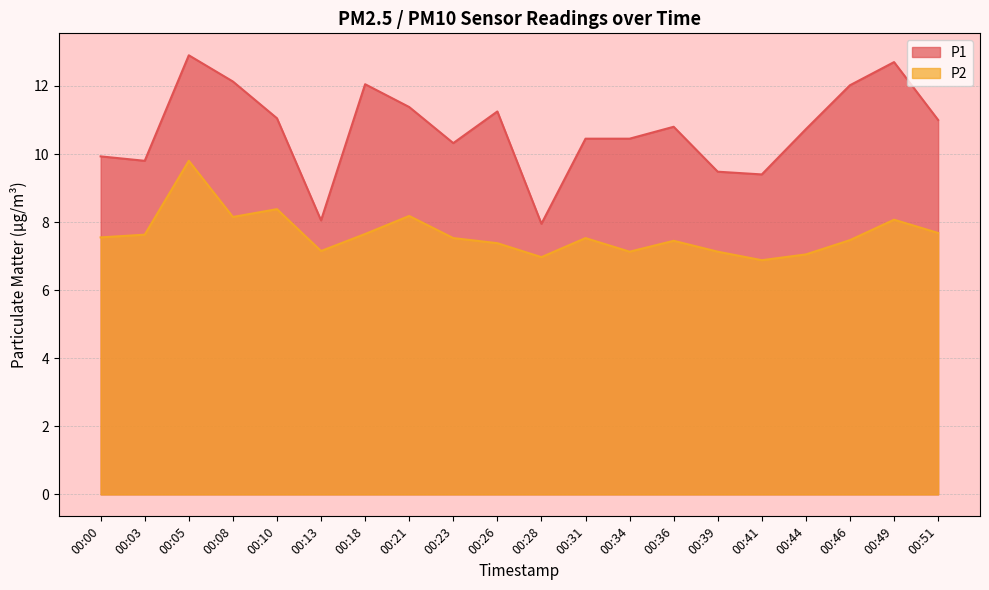

At how many categories does at least one series exceed 9?

18